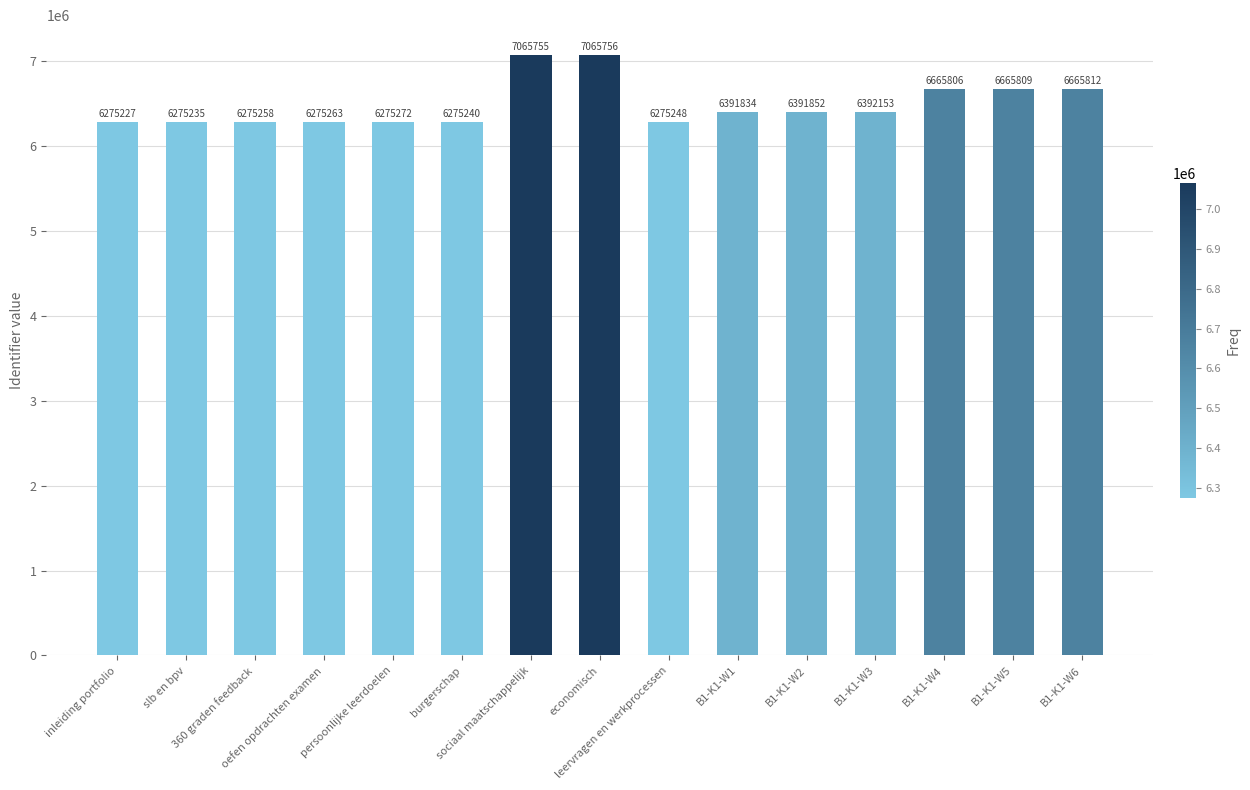

What is the label of the 5th bar from the right?

B1-K1-W2